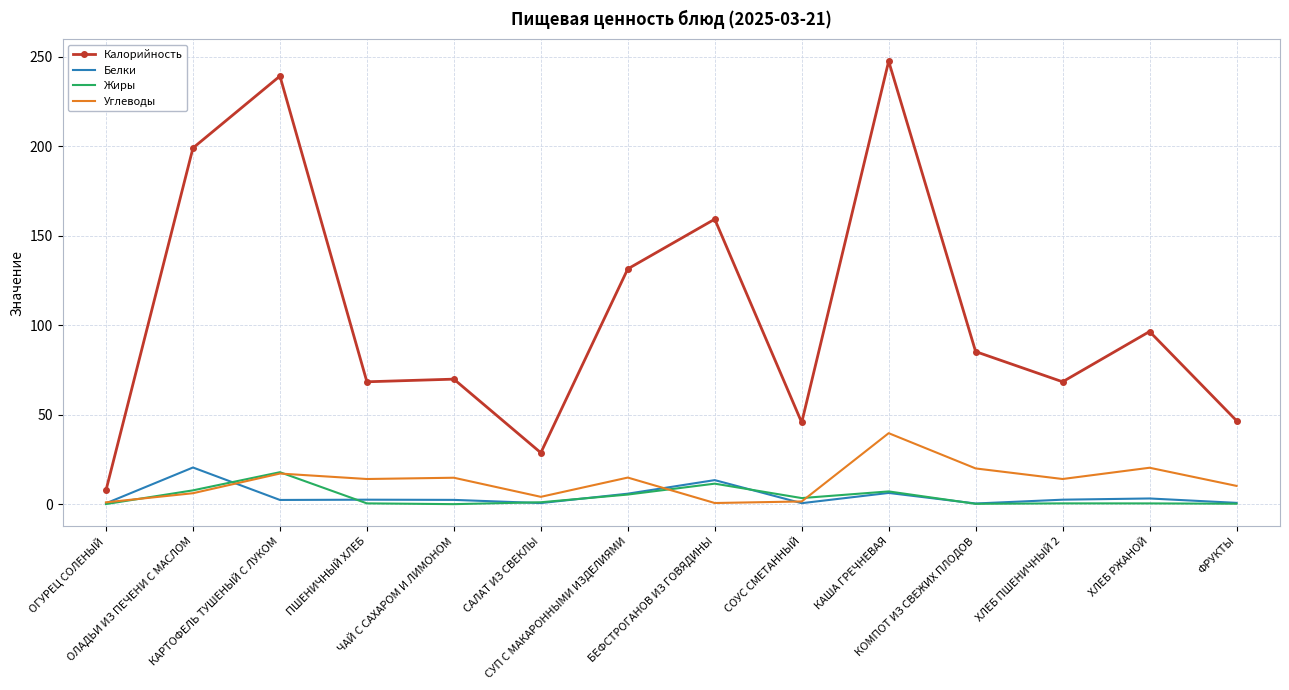

What is the highest value of the Белки series?

20.5